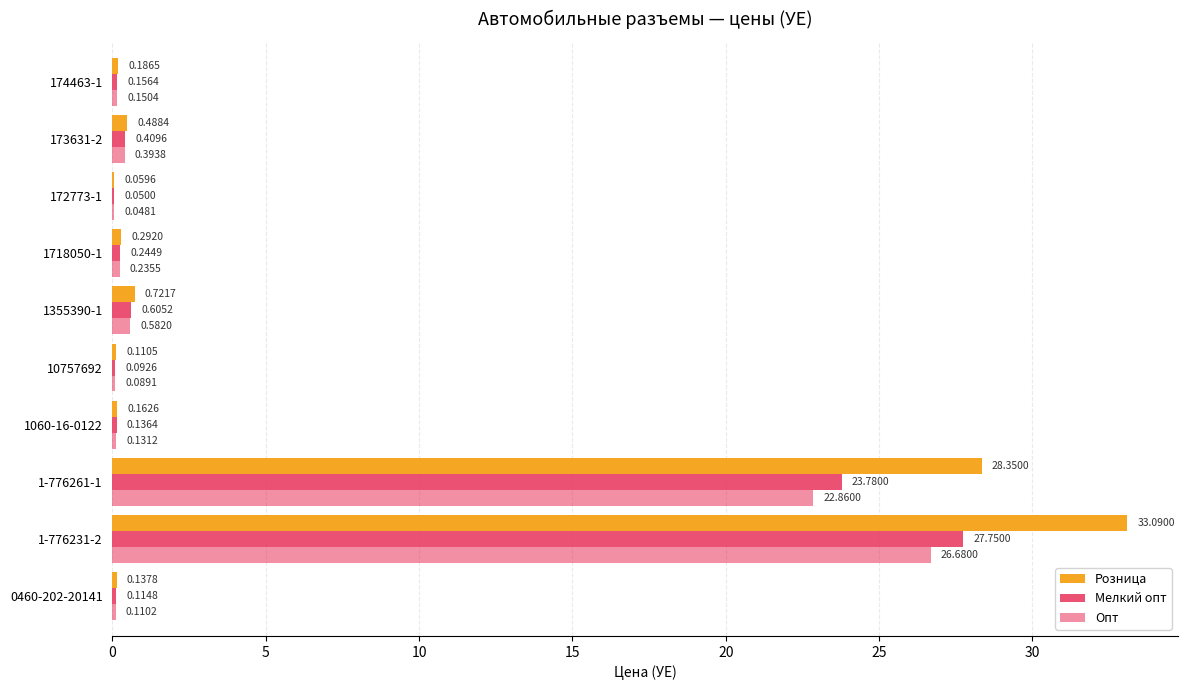

How many data points does each series have?

10